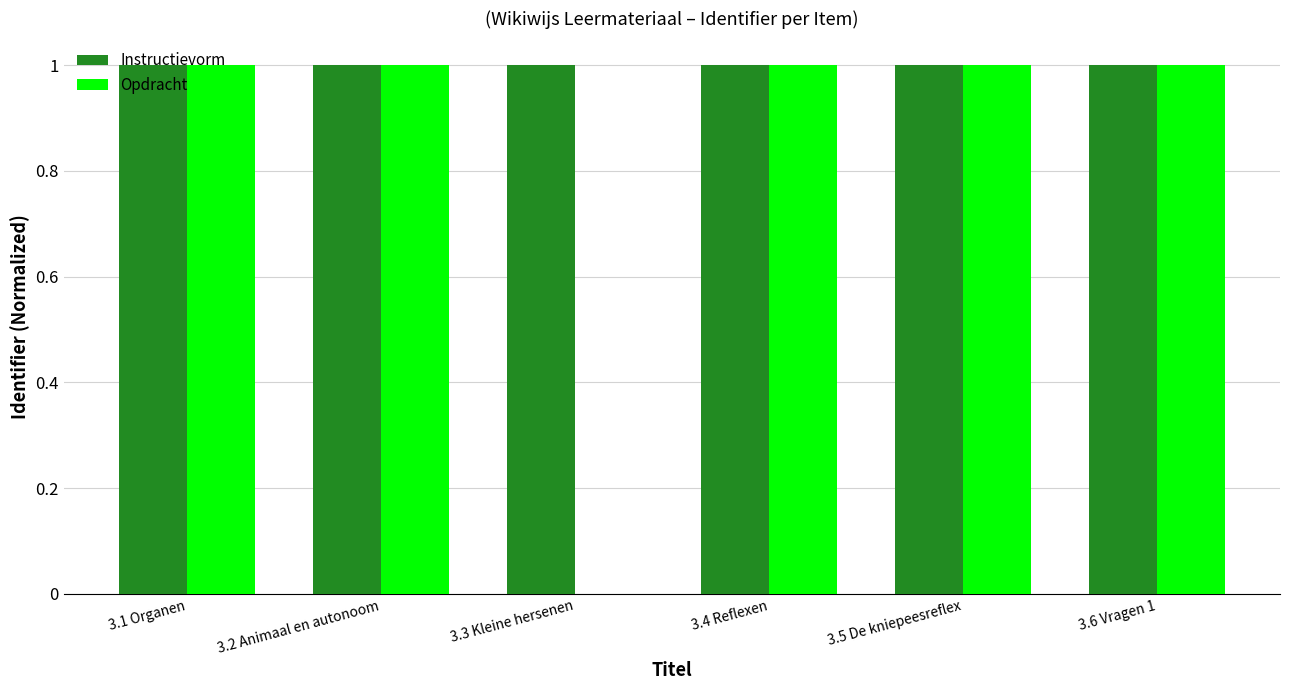

Is it true that Instructievorm equals 1.4 at 3.3 Kleine hersenen?

False